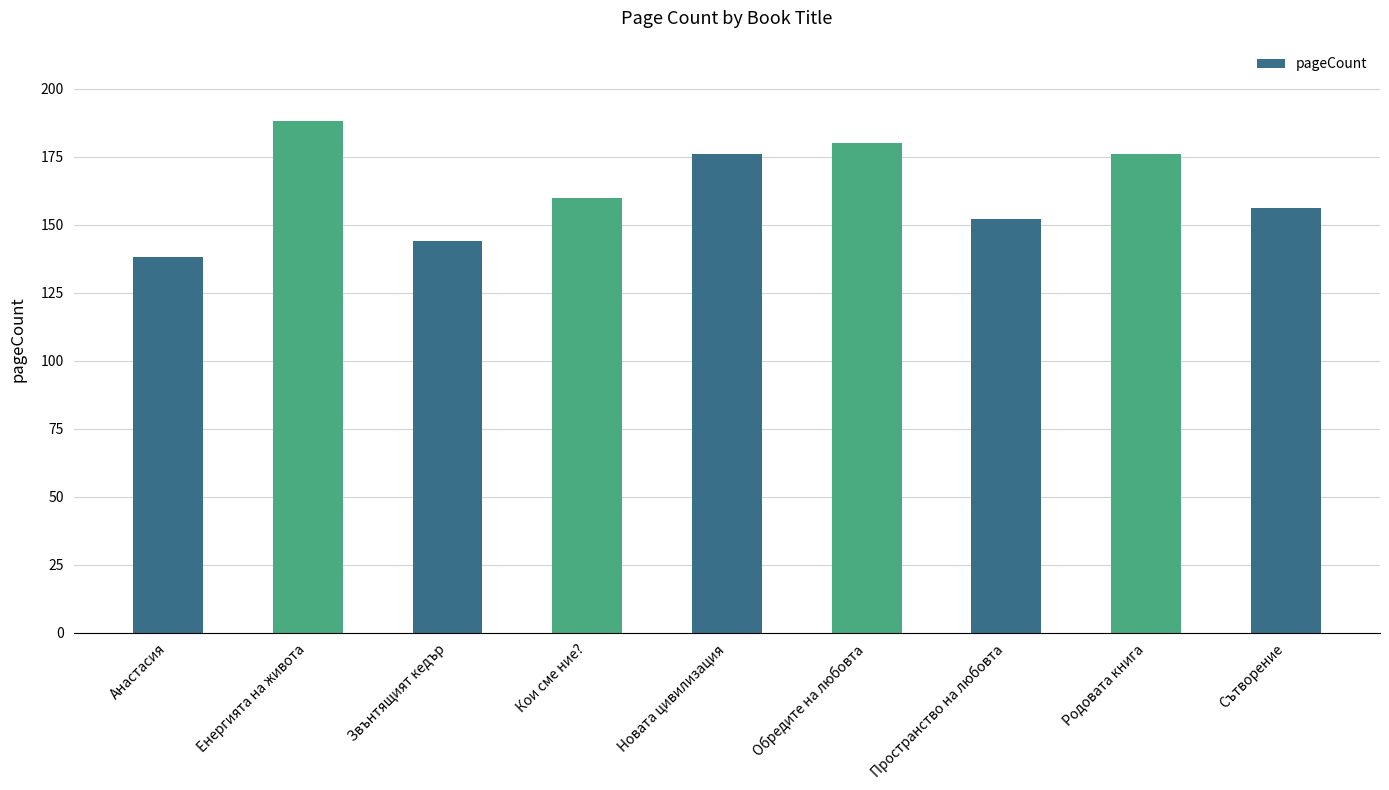

What is the difference between the maximum and minimum values?

50